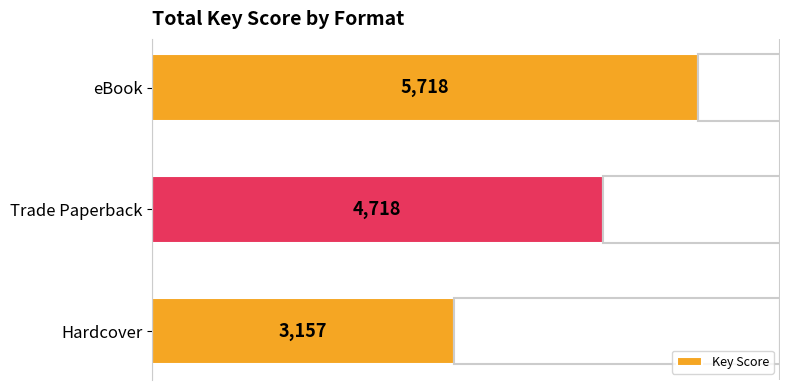

Reading bottom to top, what are all the values shown in this chart?

Hardcover=3157	Trade Paperback=4718	eBook=5718